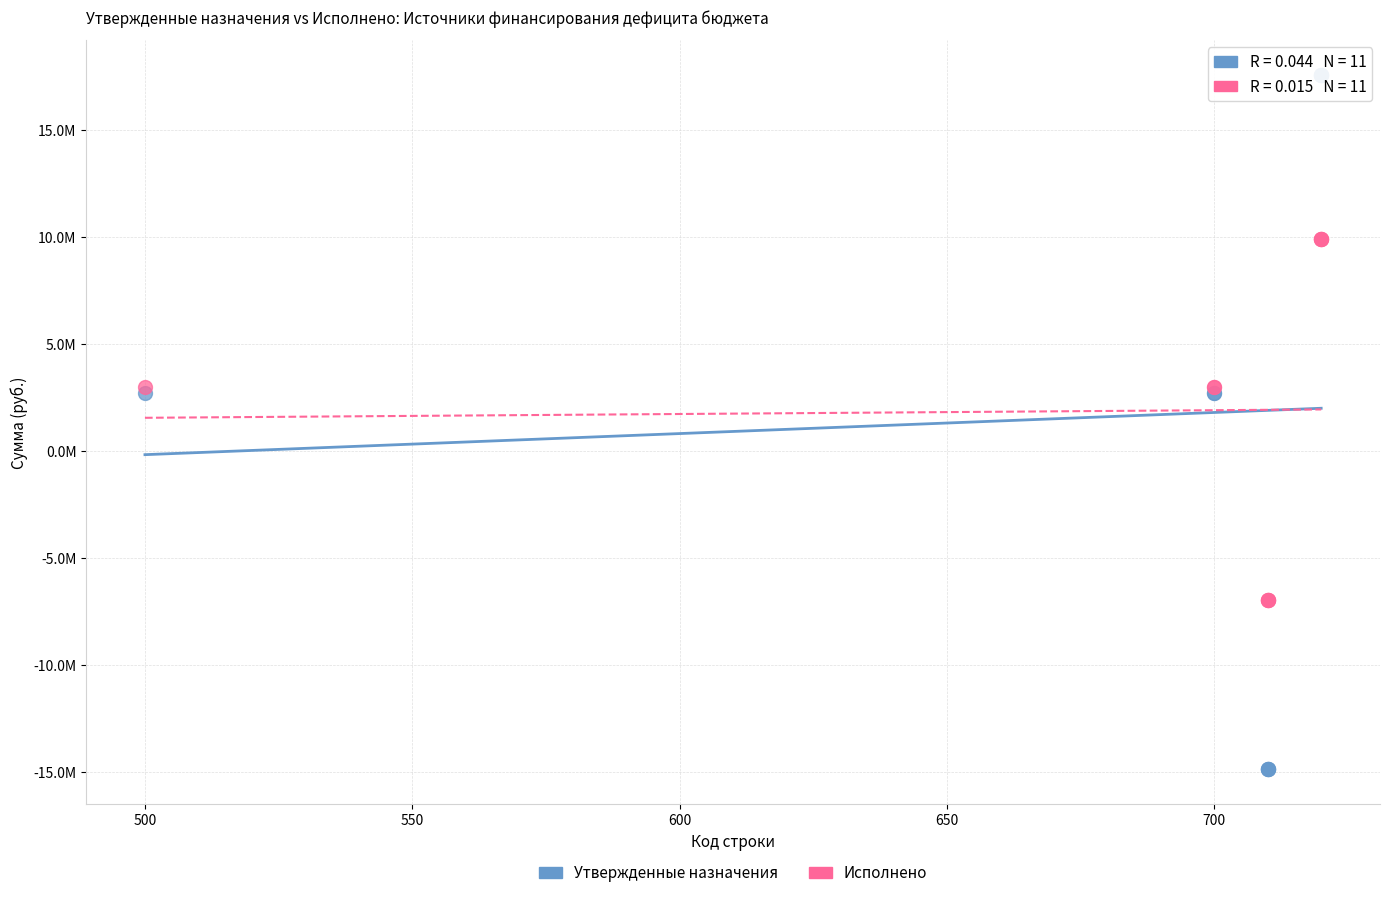

Which series contains the highest Y value?

Утвержденные назначения